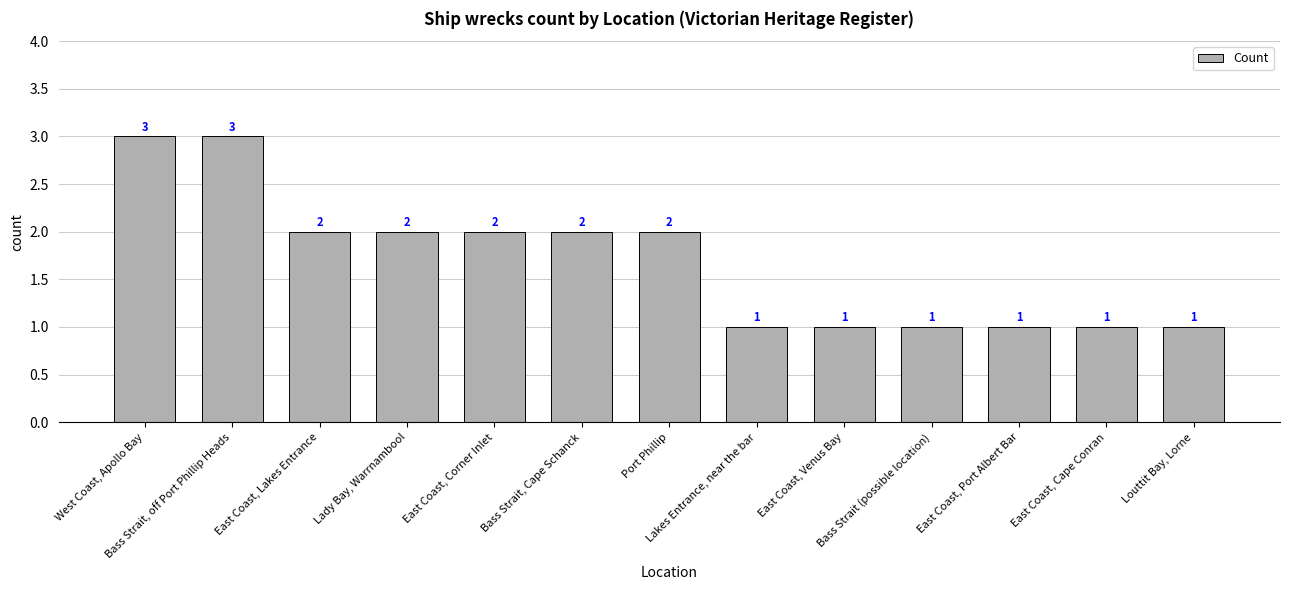

Reading left to right, what are all the values shown in this chart?

West Coast, Apollo Bay=3	Bass Strait, off Port Phillip Heads=3	East Coast, Lakes Entrance=2	Lady Bay, Warrnambool=2	East Coast, Corner Inlet=2	Bass Strait, Cape Schanck=2	Port Phillip=2	Lakes Entrance, near the bar=1	East Coast, Venus Bay=1	Bass Strait (possible location)=1	East Coast, Port Albert Bar=1	East Coast, Cape Conran=1	Louttit Bay, Lorne=1